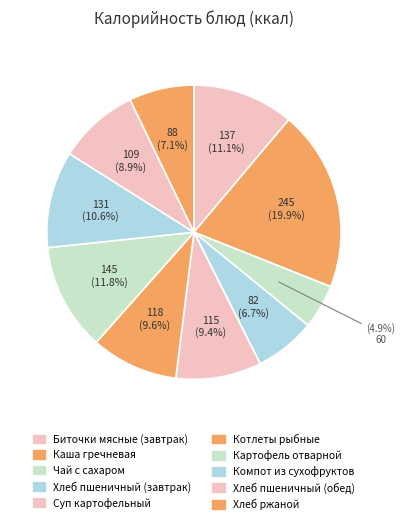

To the nearest percent, what percentage of the pie is Биточки мясные (завтрак)?

11%